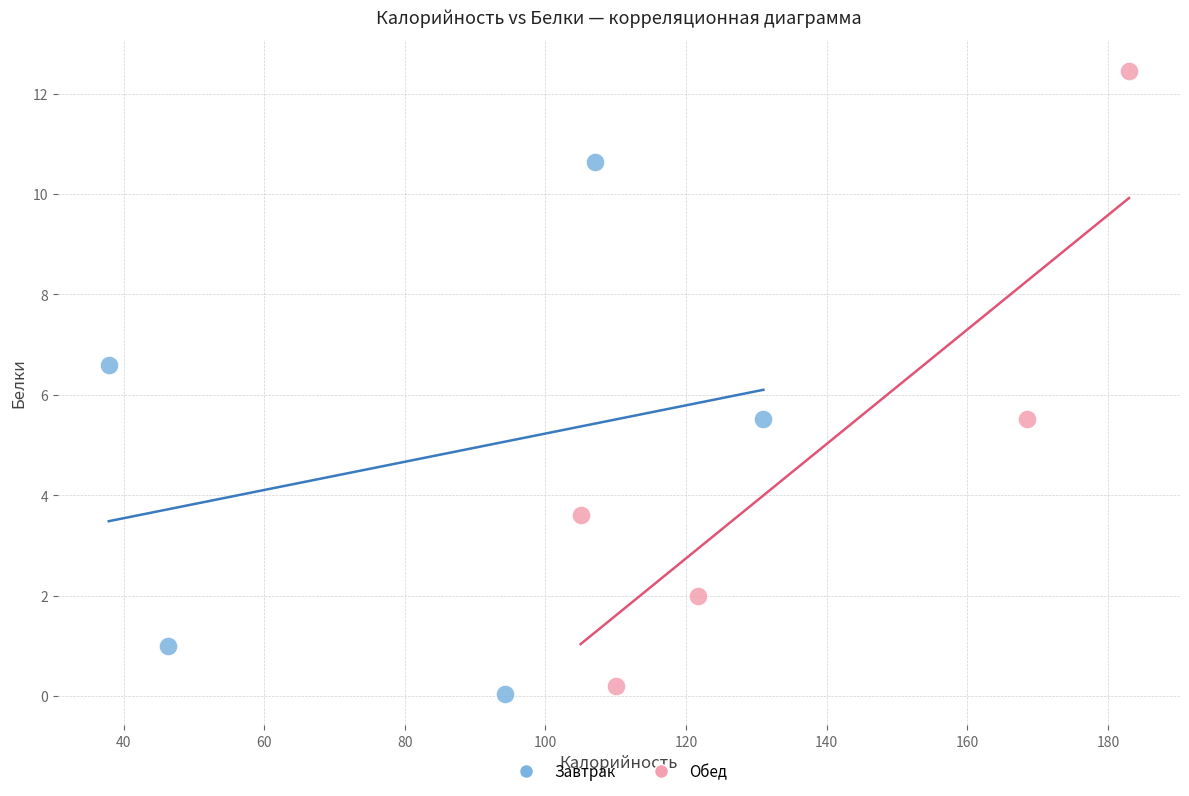

Which series has the largest Y range (max minus min)?

Обед